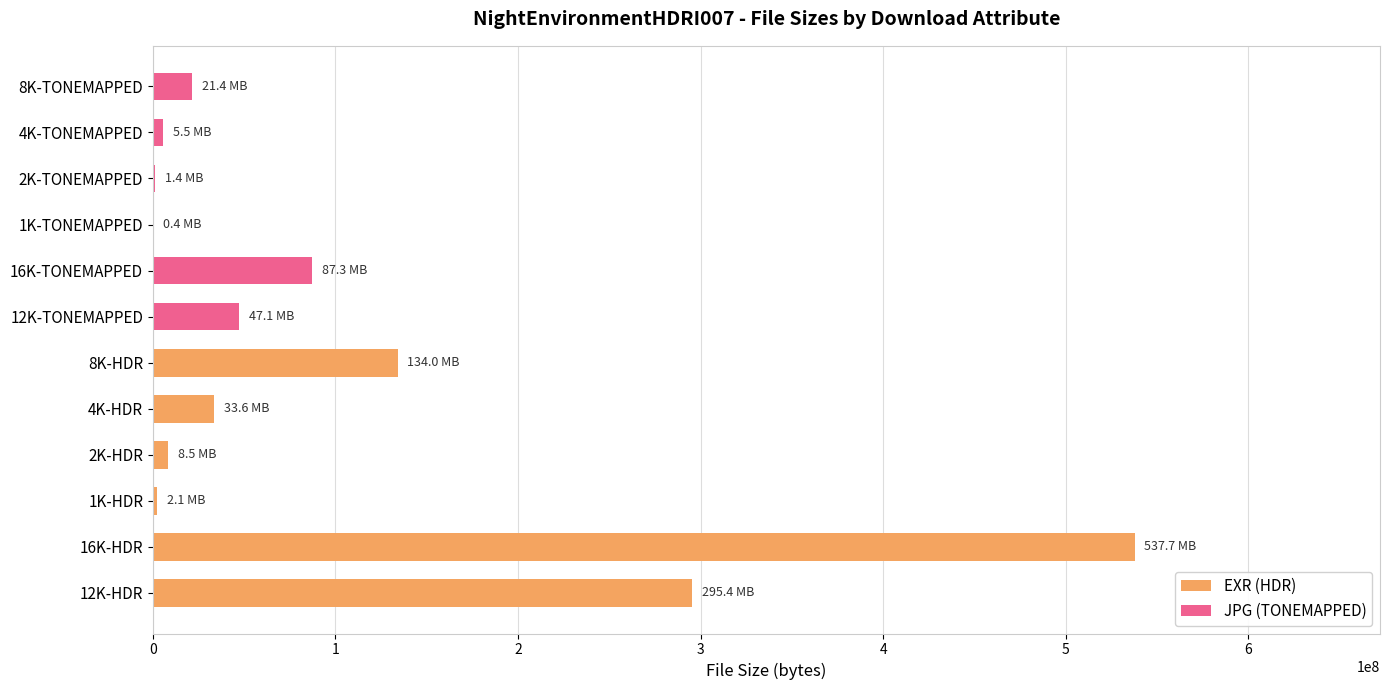

Rank the series by their average value, from lowest to highest.

JPG (TONEMAPPED), EXR (HDR)